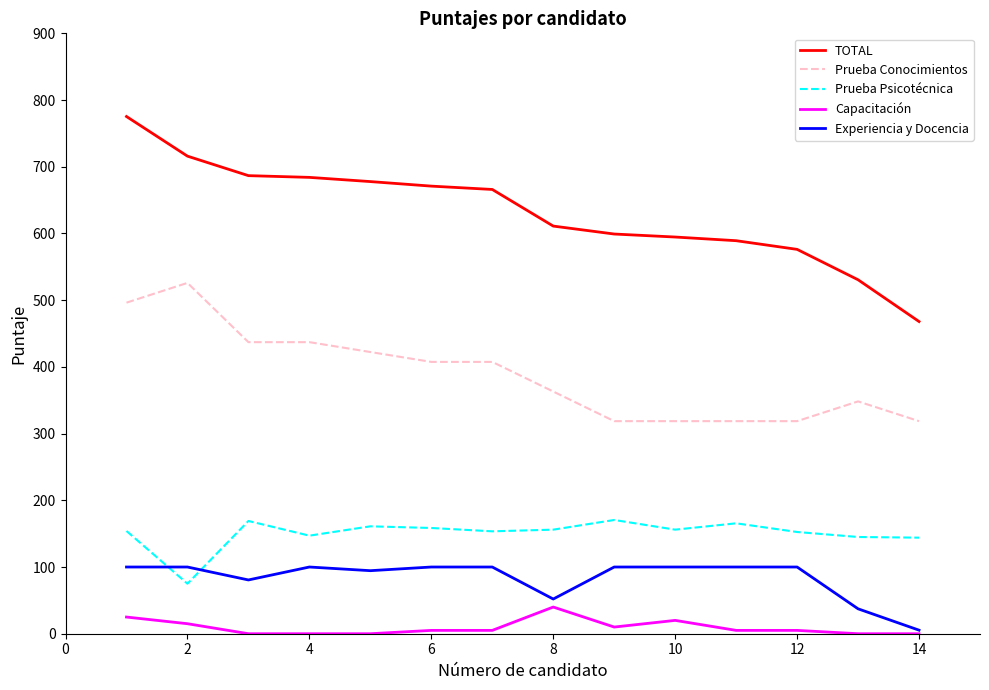

Rank the series by their maximum value, from lowest to highest.

Capacitación, Experiencia y Docencia, Prueba Psicotécnica, Prueba Conocimientos, TOTAL